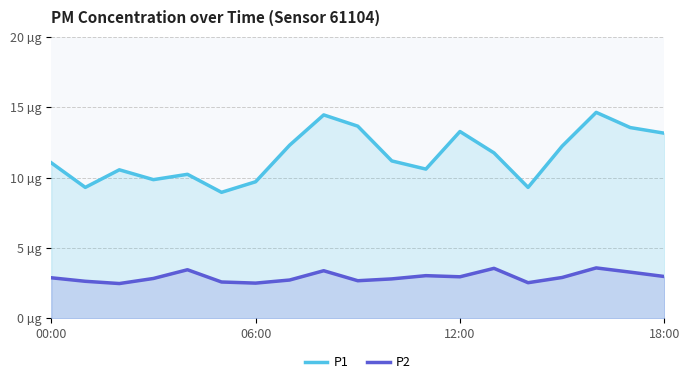

How many data points in P1 are above 11?

11